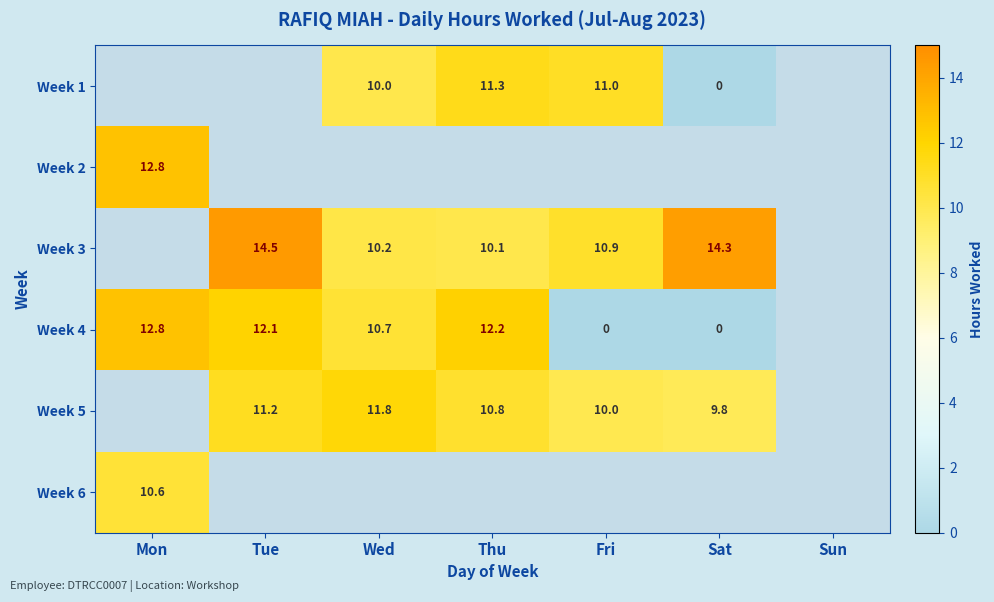

Which series has the widest spread of values?

Week 4